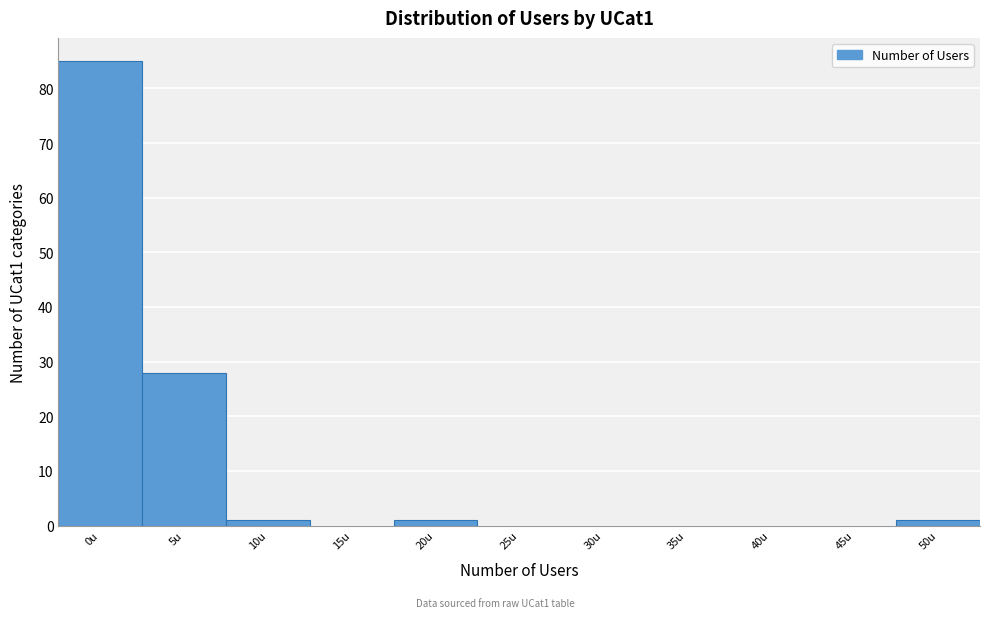

Reading right to left, transcribe all the data shown in this chart.

50u=1	45u=0	40u=0	35u=0	30u=0	25u=0	20u=1	15u=0	10u=1	5u=28	0u=85